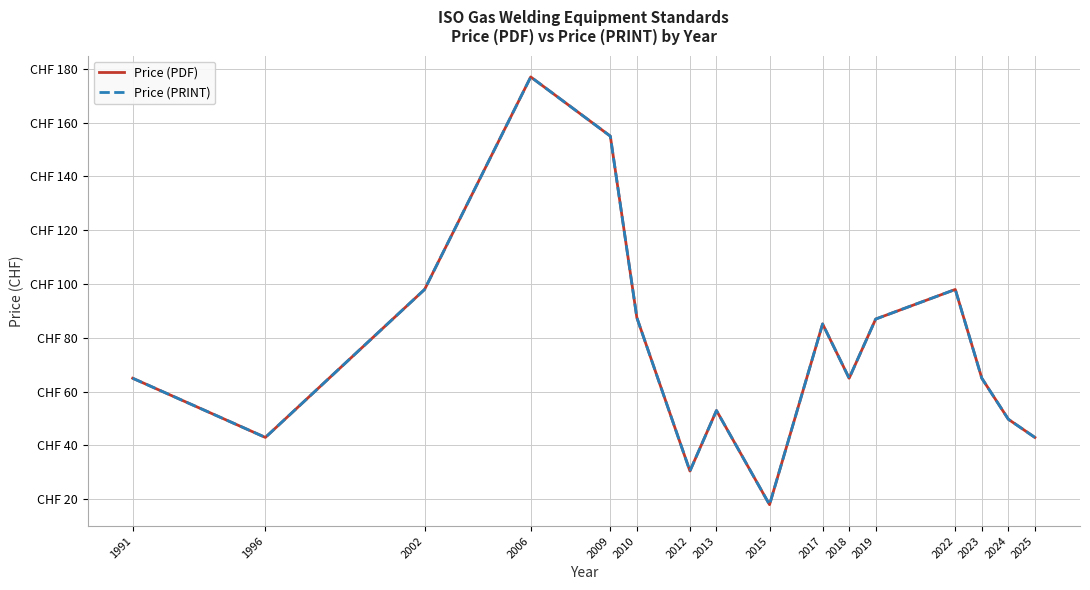

At which label does Price (PDF) reach its minimum?

2015